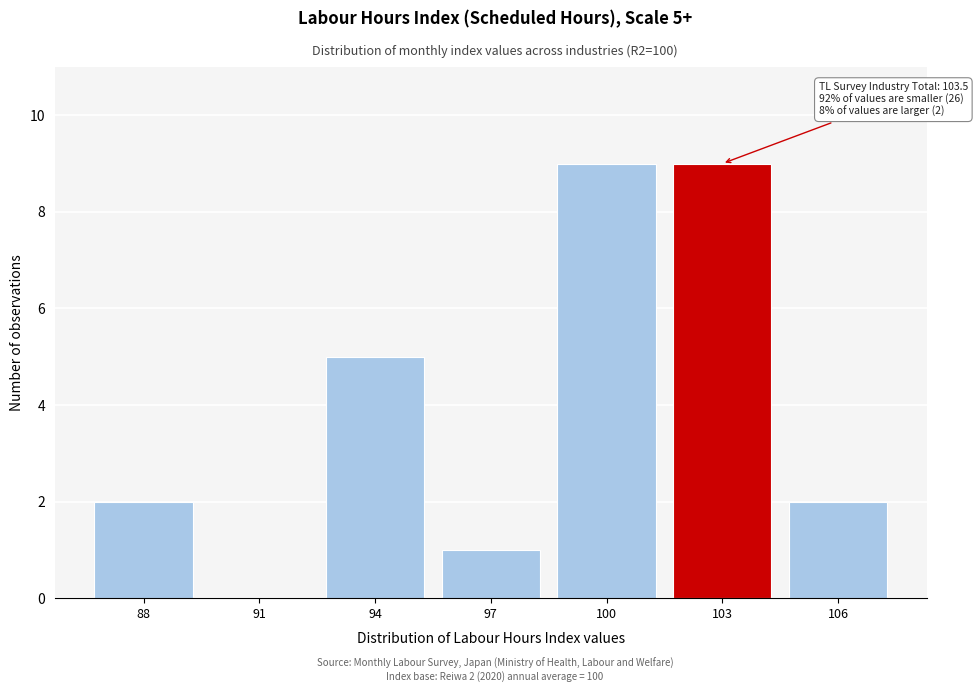

Reading left to right, what are all the values shown in this chart?

88=2	91=0	94=5	97=1	100=9	103=9	106=2